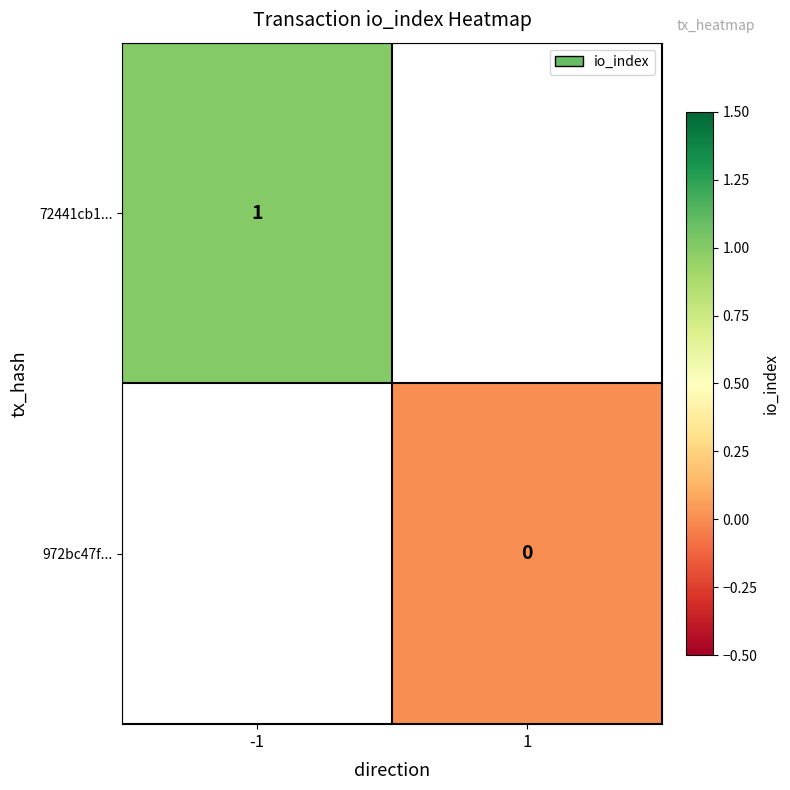

The value of 72441cb1... at -1 is 1. True or false?

True